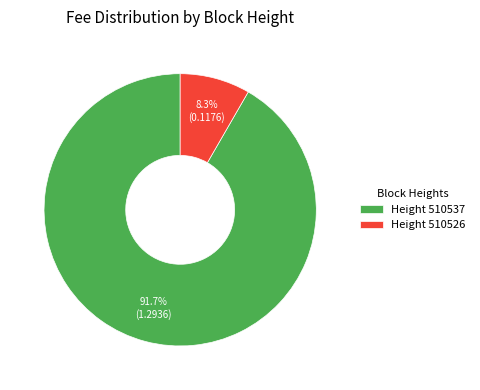

What is the total percentage of Height 510537 and Height 510526?

100.0%